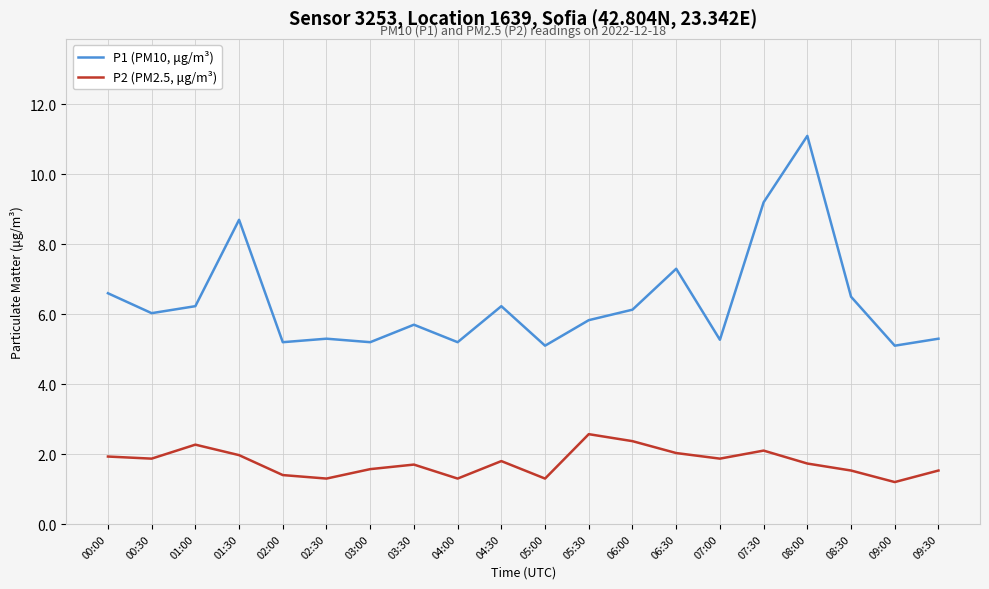

True or false: P1 (PM10, μg/m³) and P2 (PM2.5, μg/m³) cross at least once.

False